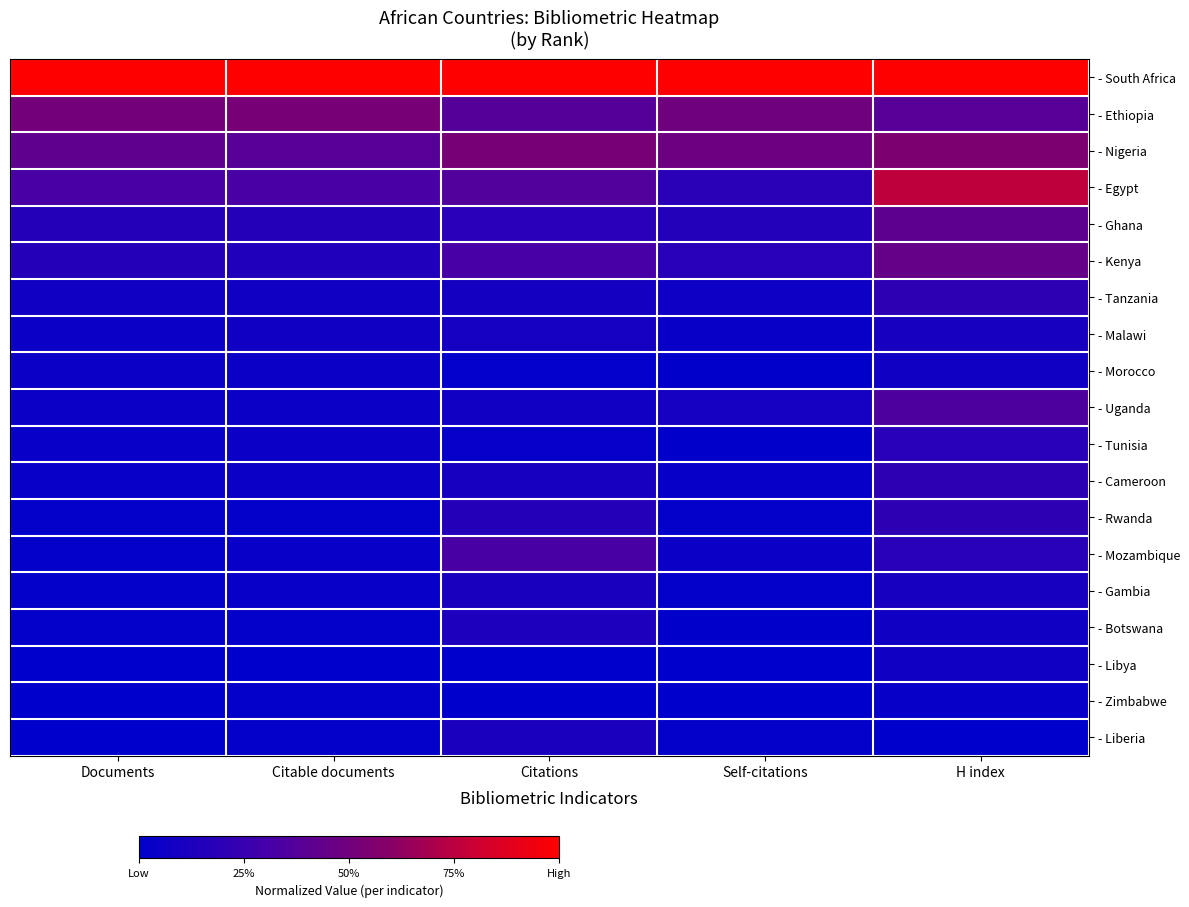

At which category is the sum across all series the highest?

H index